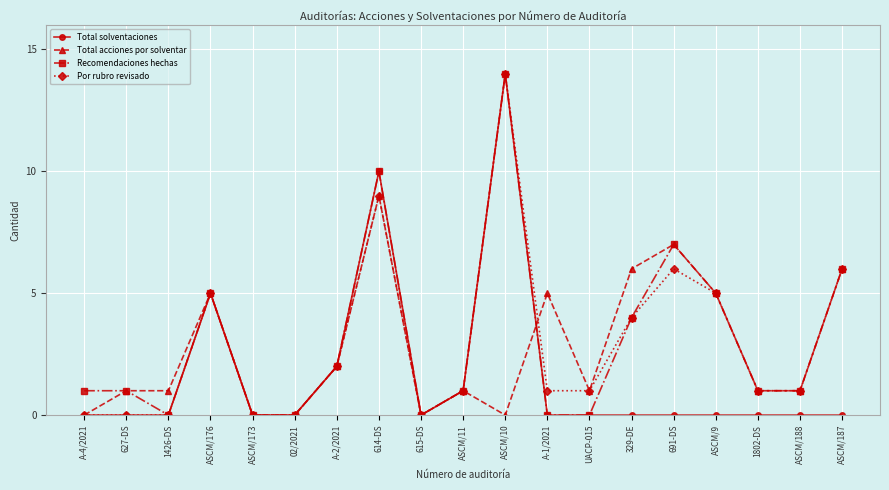

What are all the series names shown in the legend?

Total solventaciones, Total acciones por solventar, Recomendaciones hechas, Por rubro revisado